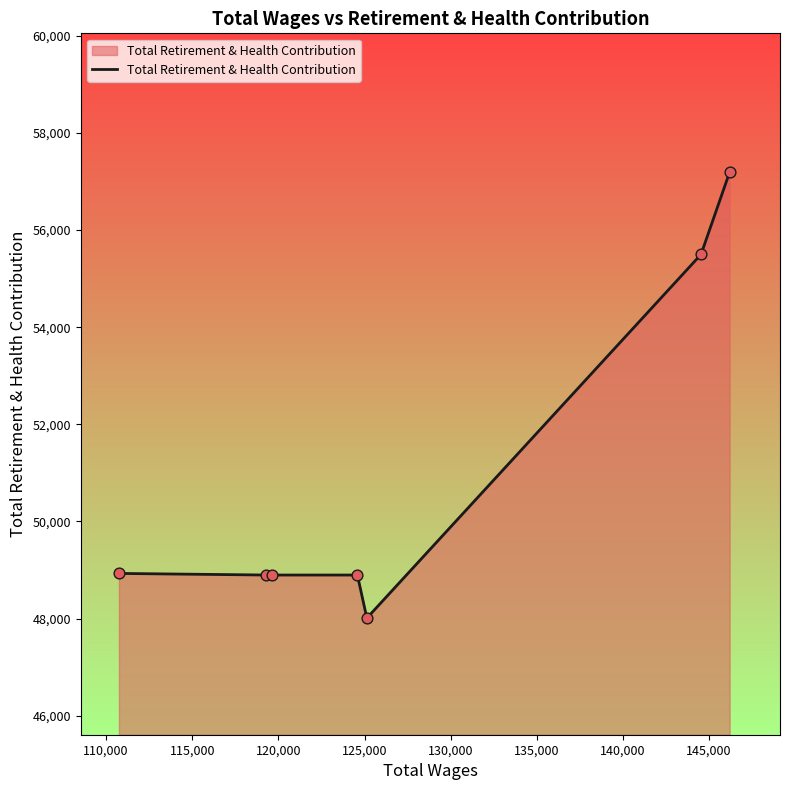

What is the sum of all values?

356317